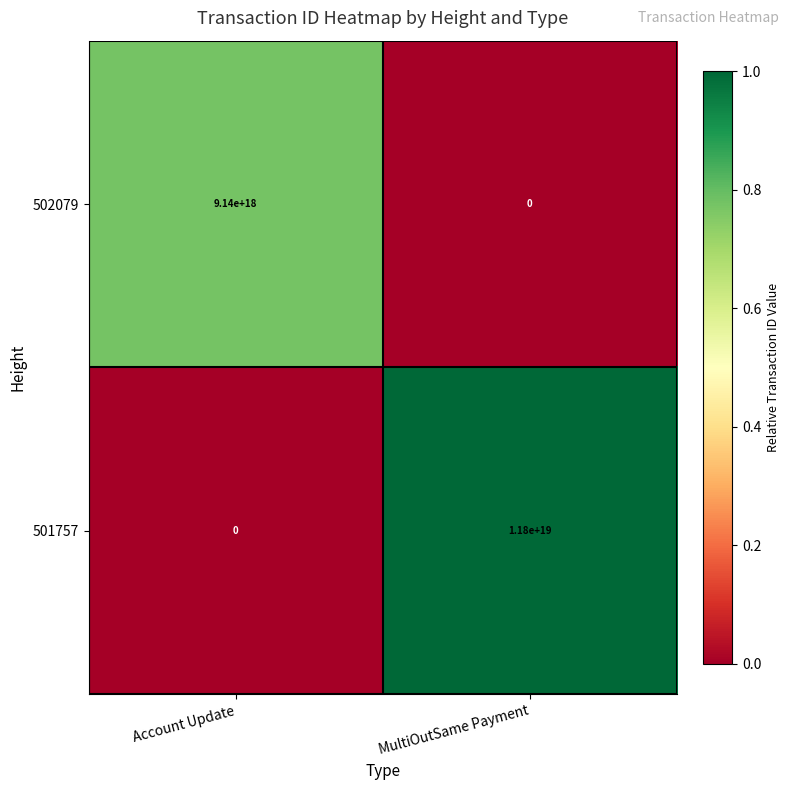

List the series in order of their peak value, highest first.

501757, 502079